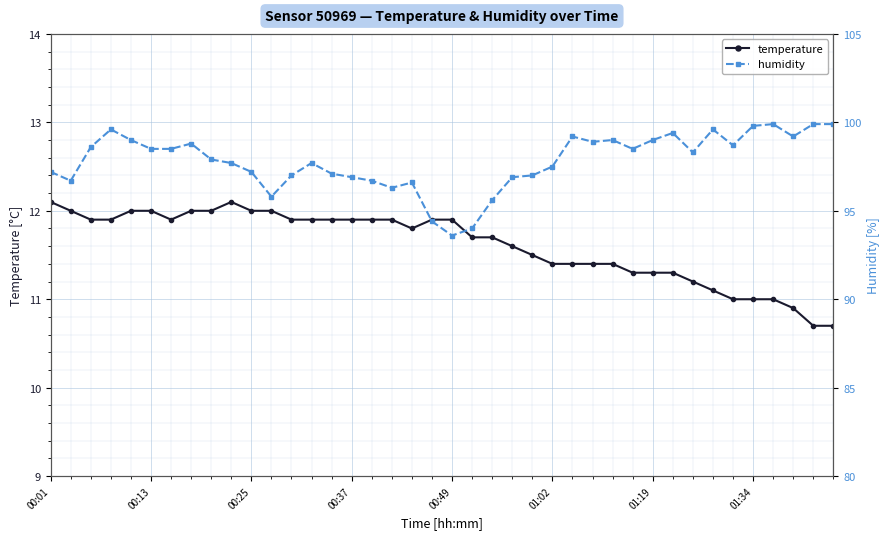

How many data points in humidity are less than 98?

20